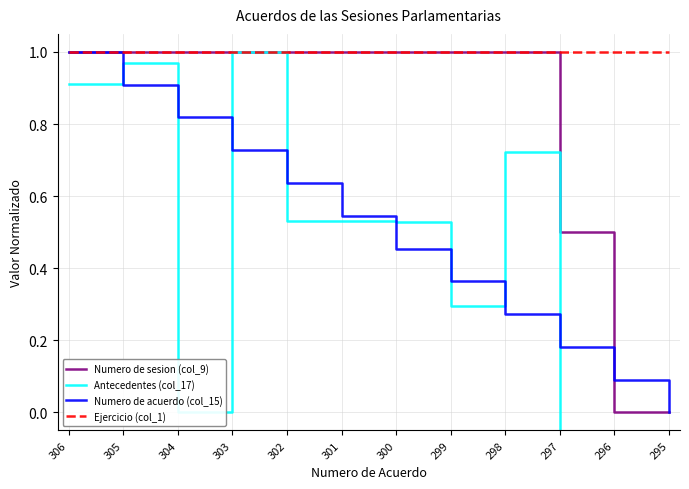

How many values in the Numero de acuerdo (col_15) series exceed 0?

11